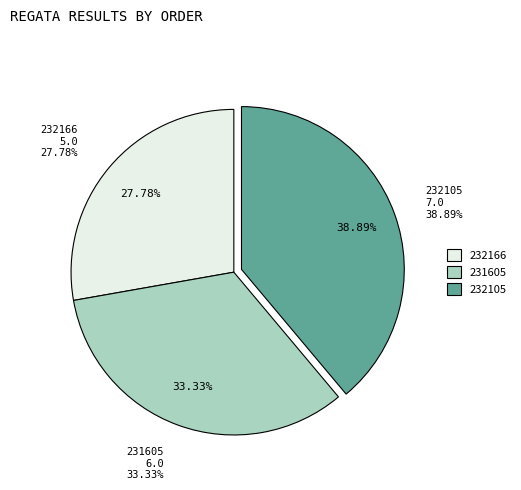

Between 232166 and 231605, which is larger?

231605